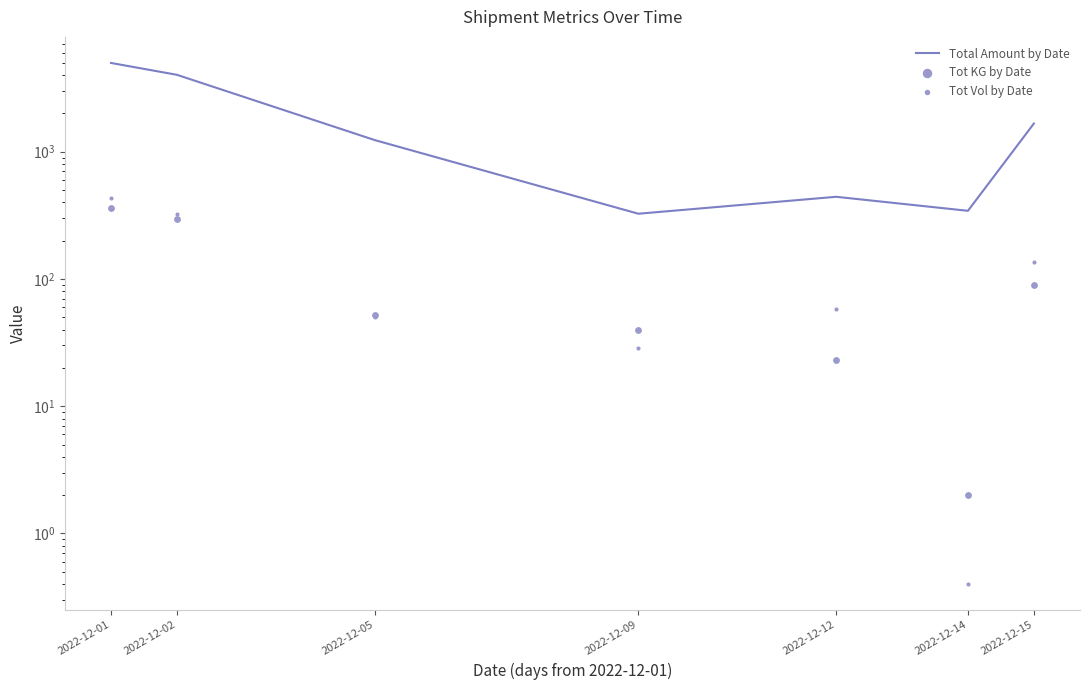

At which category is the sum across all series the highest?

2022-12-01